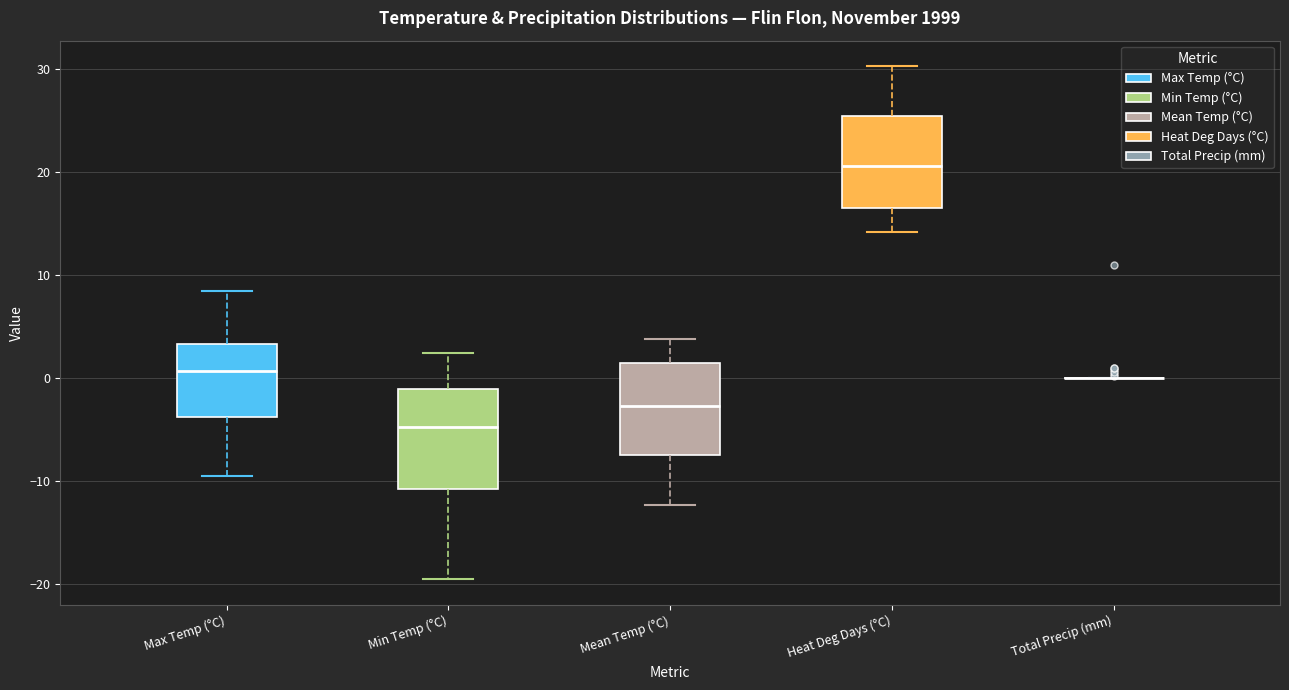

Where is the lower edge of the box for Heat Deg Days (°C) on the y-axis? The values are not printed on the chart, so give them approximately, as read against the axis.

17